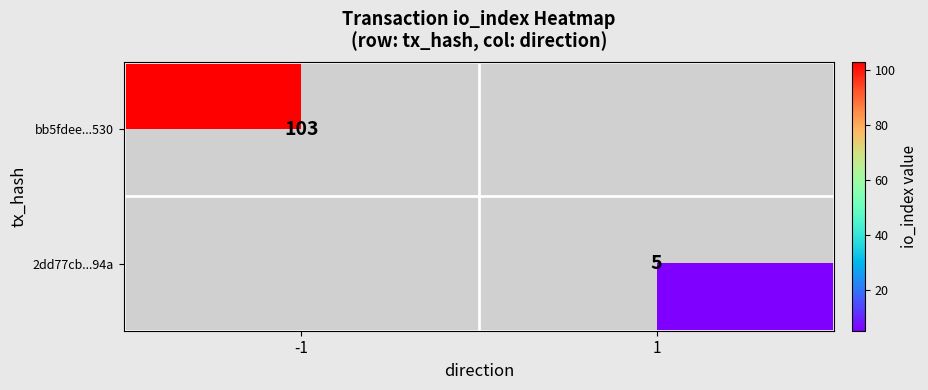

Is it true that bb5fdee...530 equals 103 at -1?

True